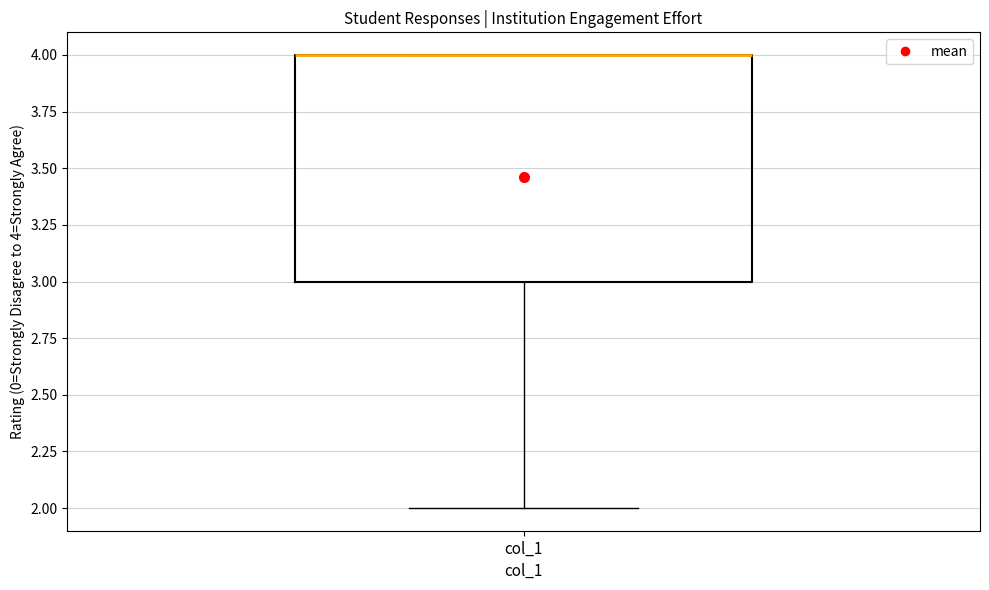

Where is the lower edge of the box for col_1 on the y-axis? The values are not printed on the chart, so give them approximately, as read against the axis.

3